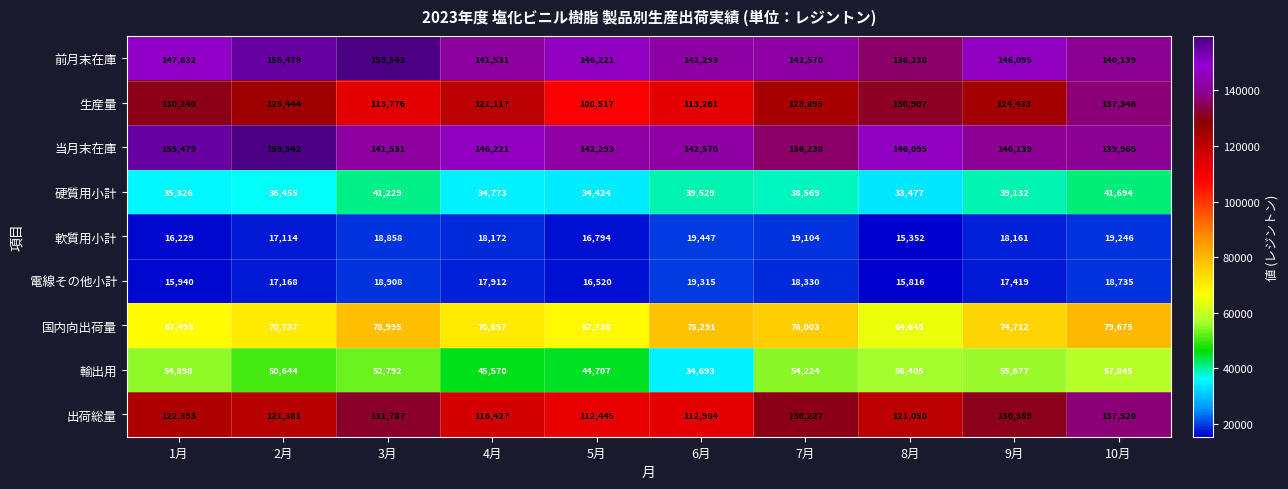

What is the maximum value shown in the chart?

159542